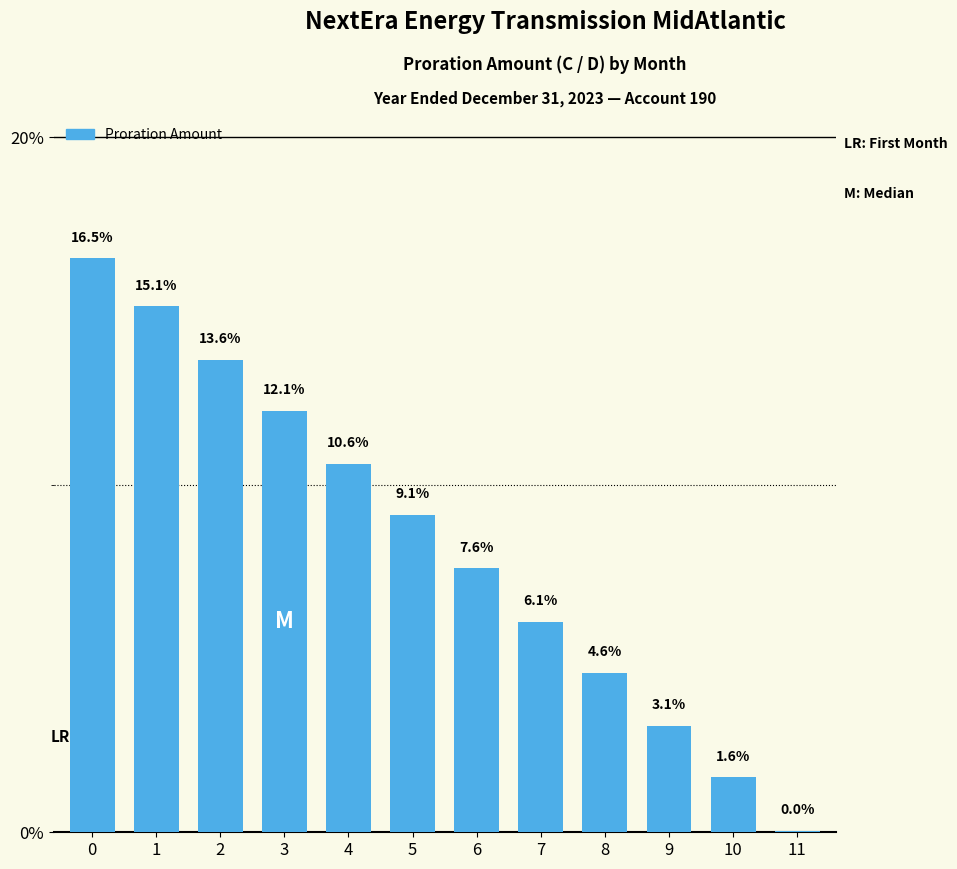

What is the greatest value displayed?

16.5